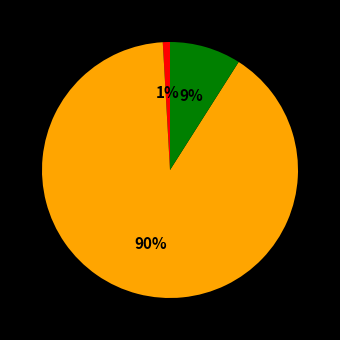

Is there any slice that represents more than half of the pie?

Yes